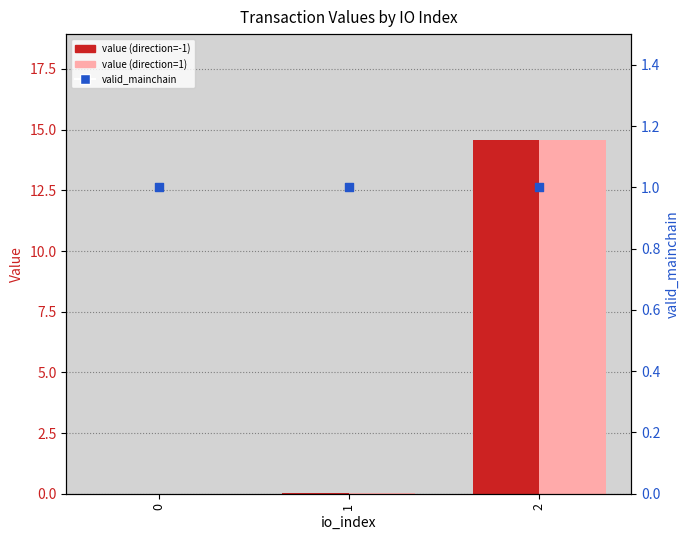

What is the total value across all series at 2?

30.1